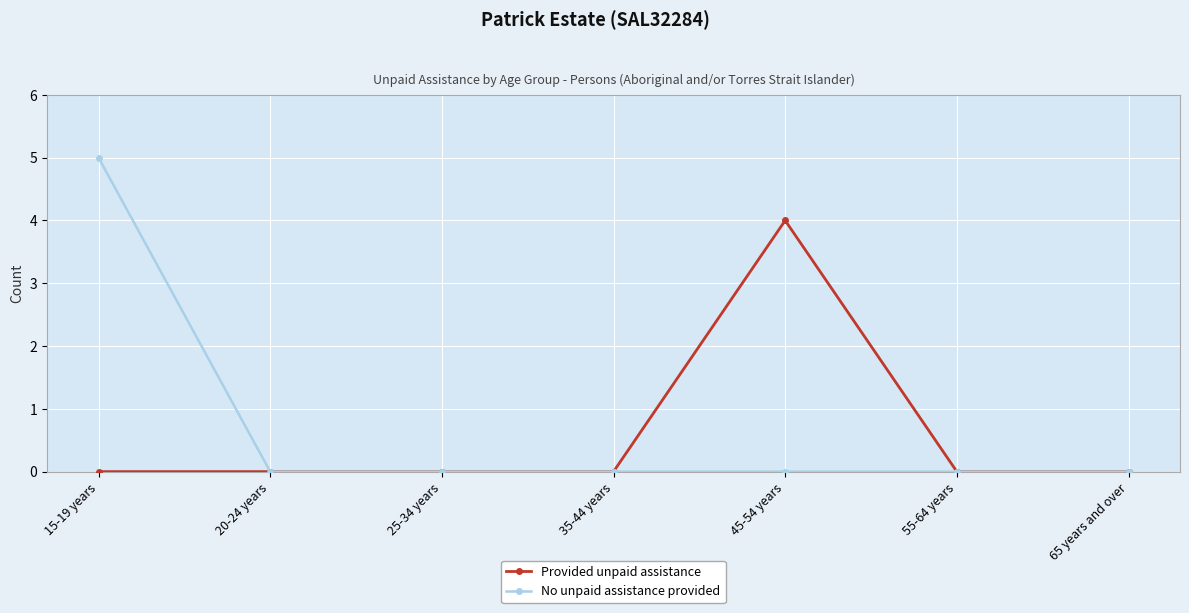

Reading right to left, what are all the values shown in this chart?

Provided unpaid assistance: 0	0	4	0	0	0	0
No unpaid assistance provided: 0	0	0	0	0	0	5